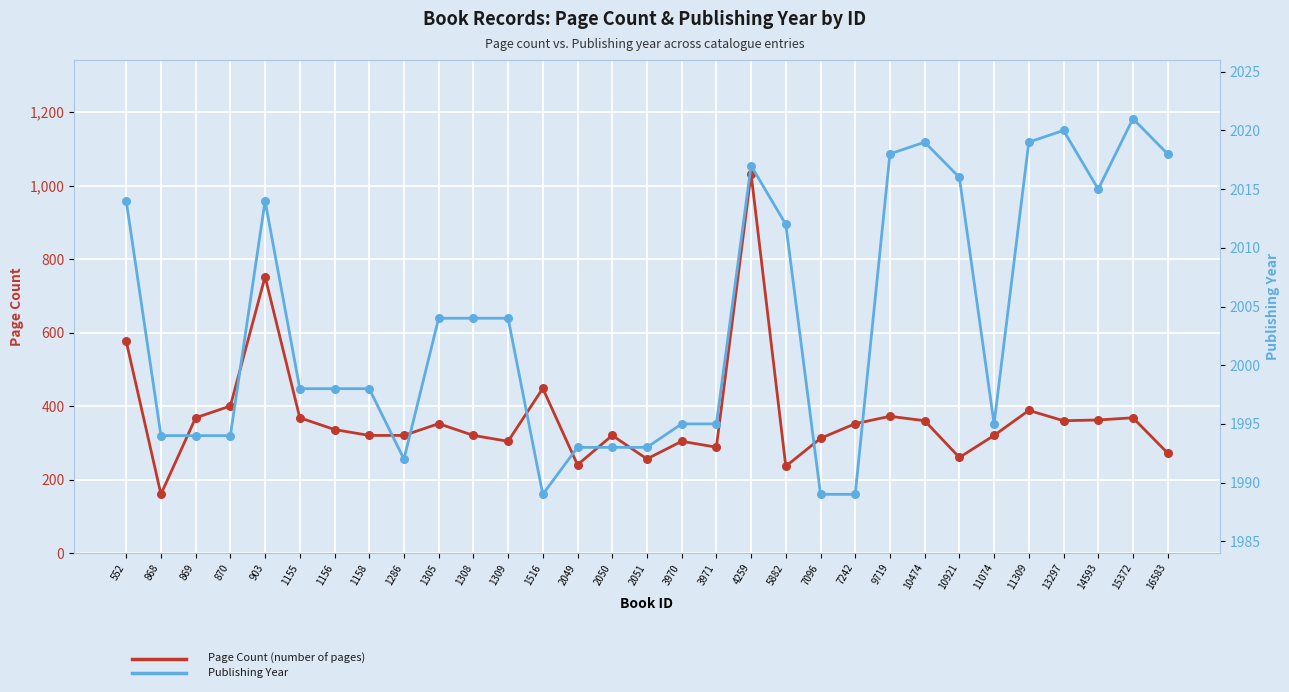

What are all the series names shown in the legend?

Page Count, Publishing Year